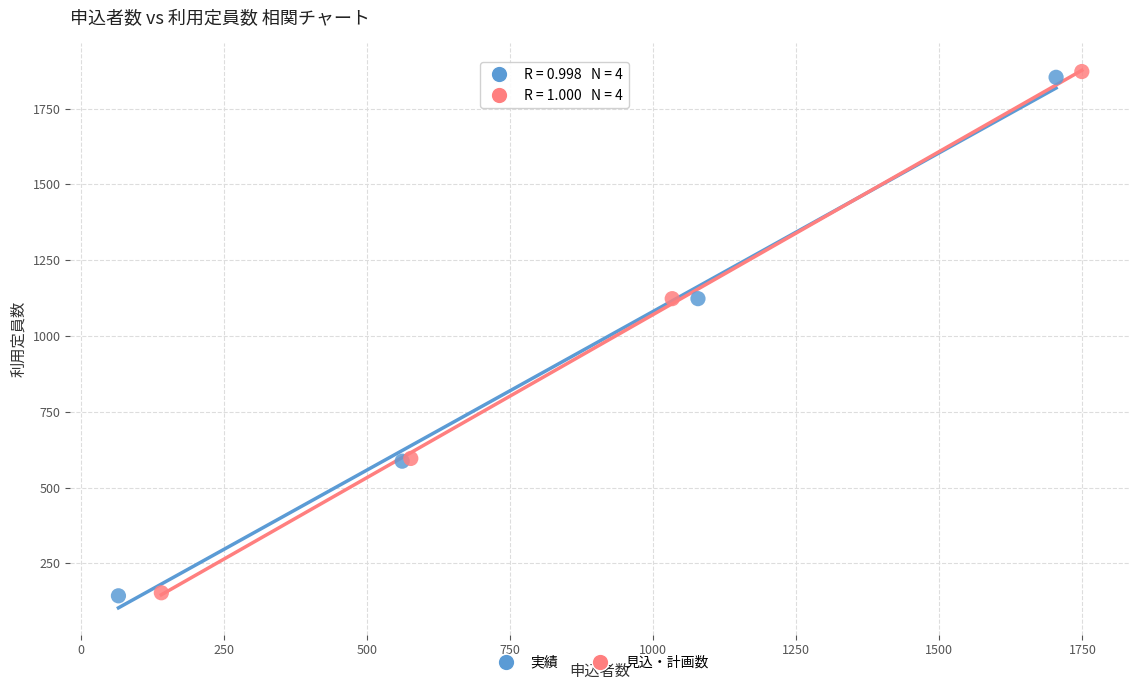

Which series has the largest Y range (max minus min)?

見込・計画数